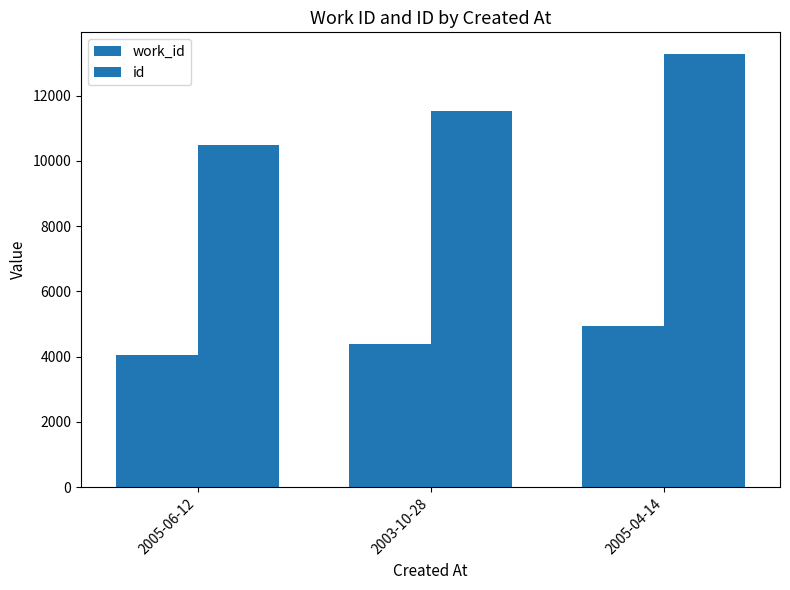

What is the label of the 3rd bar from the left?

2005-04-14